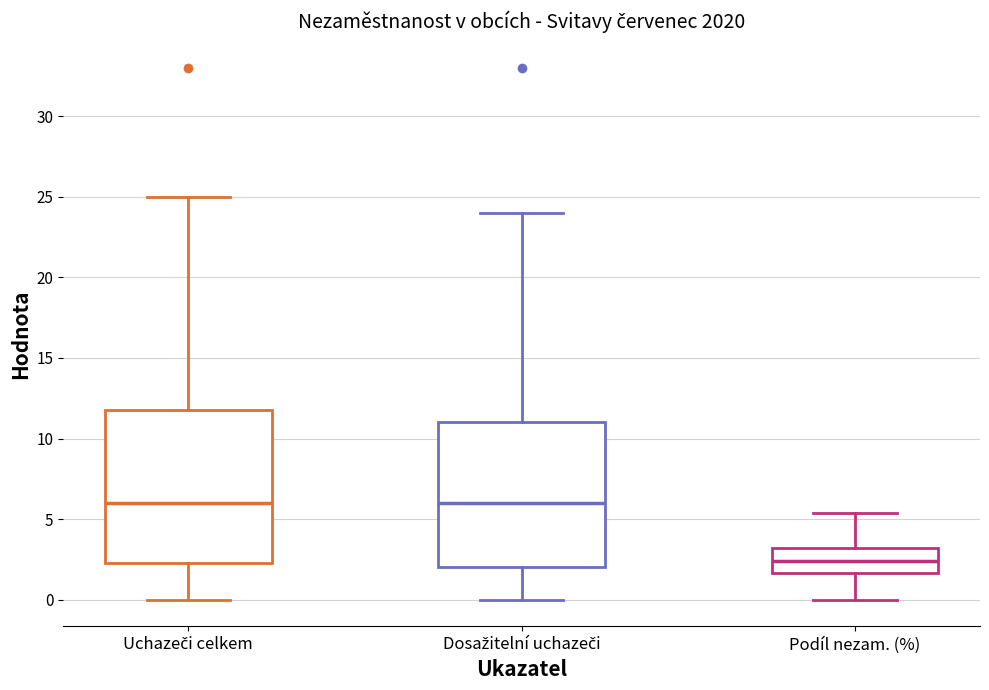

Reading left to right, read every box against the y-axis: the position of its median line, the range the box covers, and the ends of its whiskers. The values are not printed on the chart, so give them approximately, as read against the axis.

Uchazeči celkem: median 6.0, box 2.5 to 12.0, whiskers 0.0 to 25.0
Dosažitelní uchazeči: median 6.0, box 2.0 to 11.0, whiskers 0.0 to 24.0
Podíl nezam. (%): median 2.5, box 1.5 to 3.0, whiskers 0.0 to 5.5